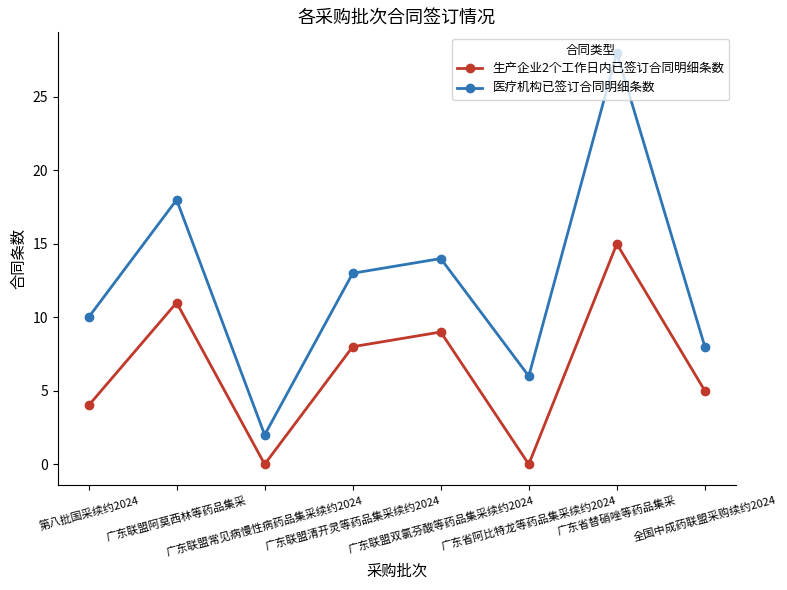

At 广东联盟常见病慢性病药品集采续约2024, list the series in order from largest to smallest.

医疗机构已签订合同明细条数, 生产企业2个工作日内已签订合同明细条数